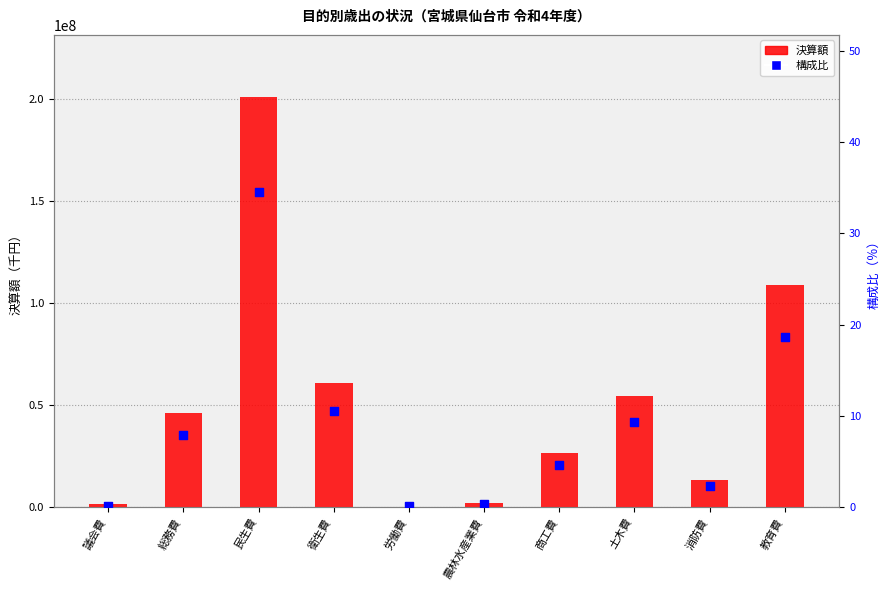

Which series has the largest Y range (max minus min)?

決算額